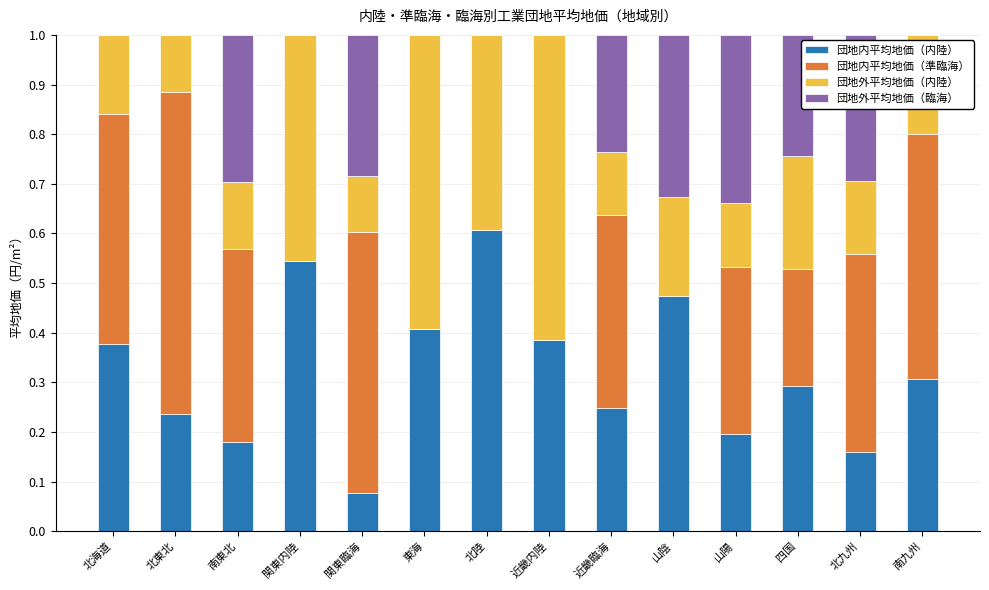

Does the chart contain stacked bars?

Yes